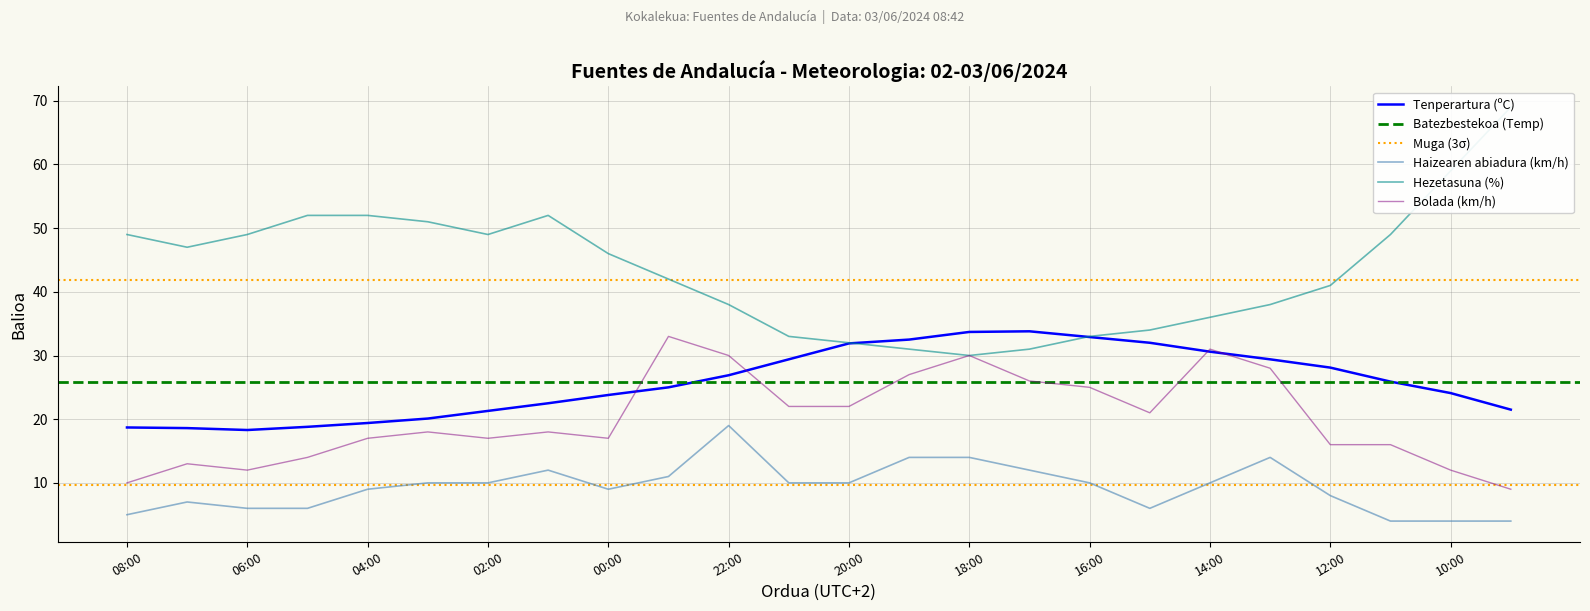

Reading left to right, what are all the values shown in this chart?

Tenperartura (ºC): 18.7	18.6	18.3	18.8	19.4	20.1	21.3	22.5	23.8	25.0	26.9	29.4	31.9	32.5	33.7	33.8	32.9	32.0	30.6	29.4	28.1	25.9	24.1	21.5
Haizearen abiadura (km/h): 5.0	7.0	6.0	6.0	9.0	10.0	10.0	12.0	9.0	11.0	19.0	10.0	10.0	14.0	14.0	12.0	10.0	6.0	10.0	14.0	8.0	4.0	4.0	4.0
Hezetasuna (%): 49.0	47.0	49.0	52.0	52.0	51.0	49.0	52.0	46.0	42.0	38.0	33.0	32.0	31.0	30.0	31.0	33.0	34.0	36.0	38.0	41.0	49.0	59.0	69.0
Bolada (km/h): 10.0	13.0	12.0	14.0	17.0	18.0	17.0	18.0	17.0	33.0	30.0	22.0	22.0	27.0	30.0	26.0	25.0	21.0	31.0	28.0	16.0	16.0	12.0	9.0